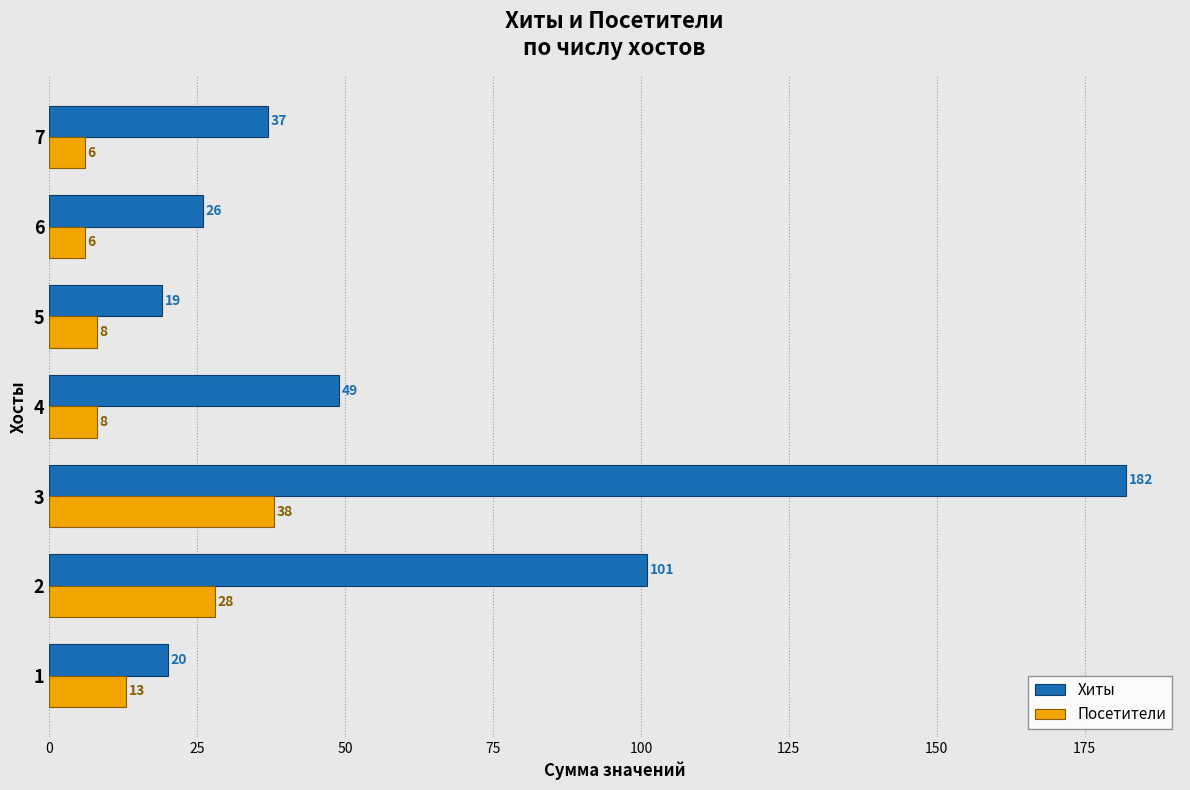

Is it true that Хиты equals 182 at 3?

True